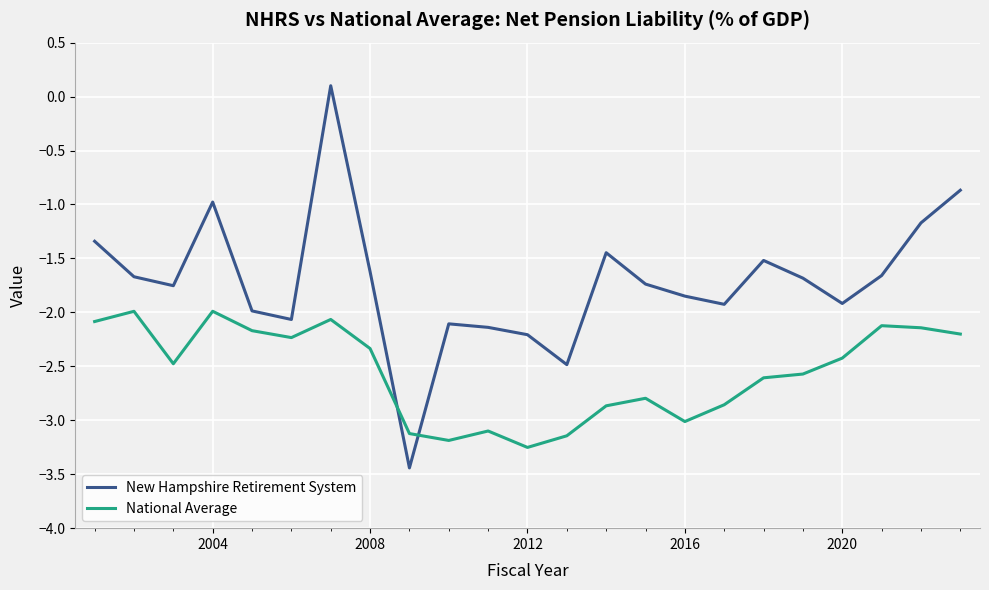

Which series has the widest spread of values?

New Hampshire Retirement System